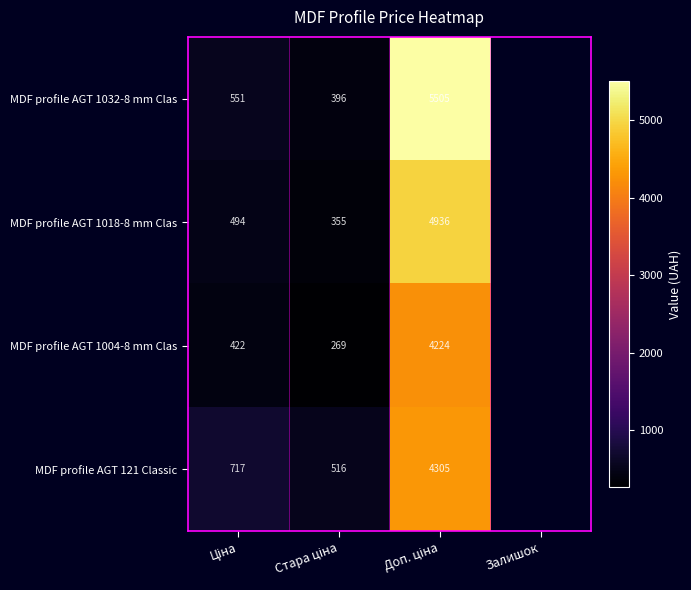

True or false: MDF profile AGT 1018-8 mm Clas has a value of 0.0 at Залишок.

True